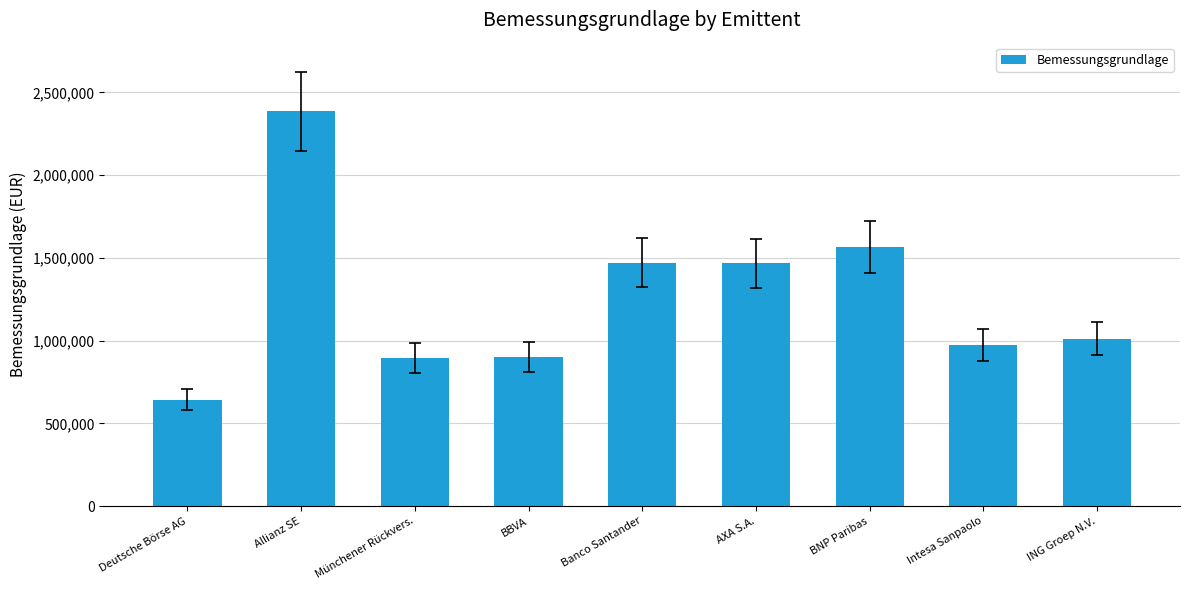

What is the change in value from Allianz SE to Intesa Sanpaolo?

-1416244.7